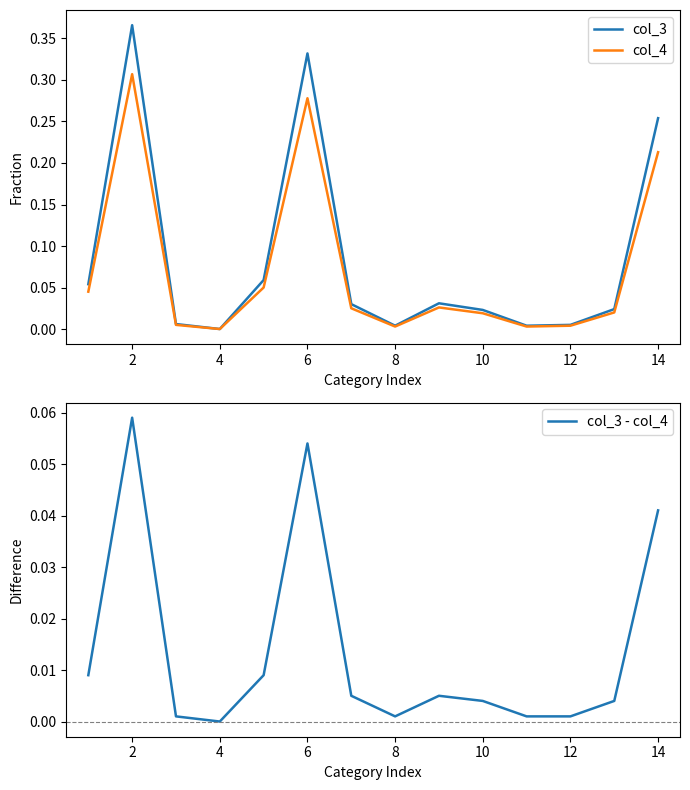

True or false: col_3 and col_3 - col_4 cross at least once.

False